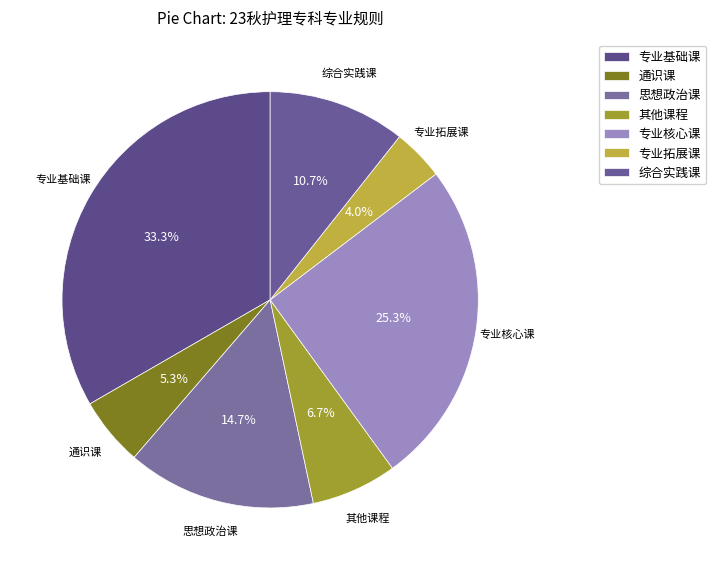

Approximately how many times larger is the value at 专业拓展课 compared to 思想政治课?

0.3